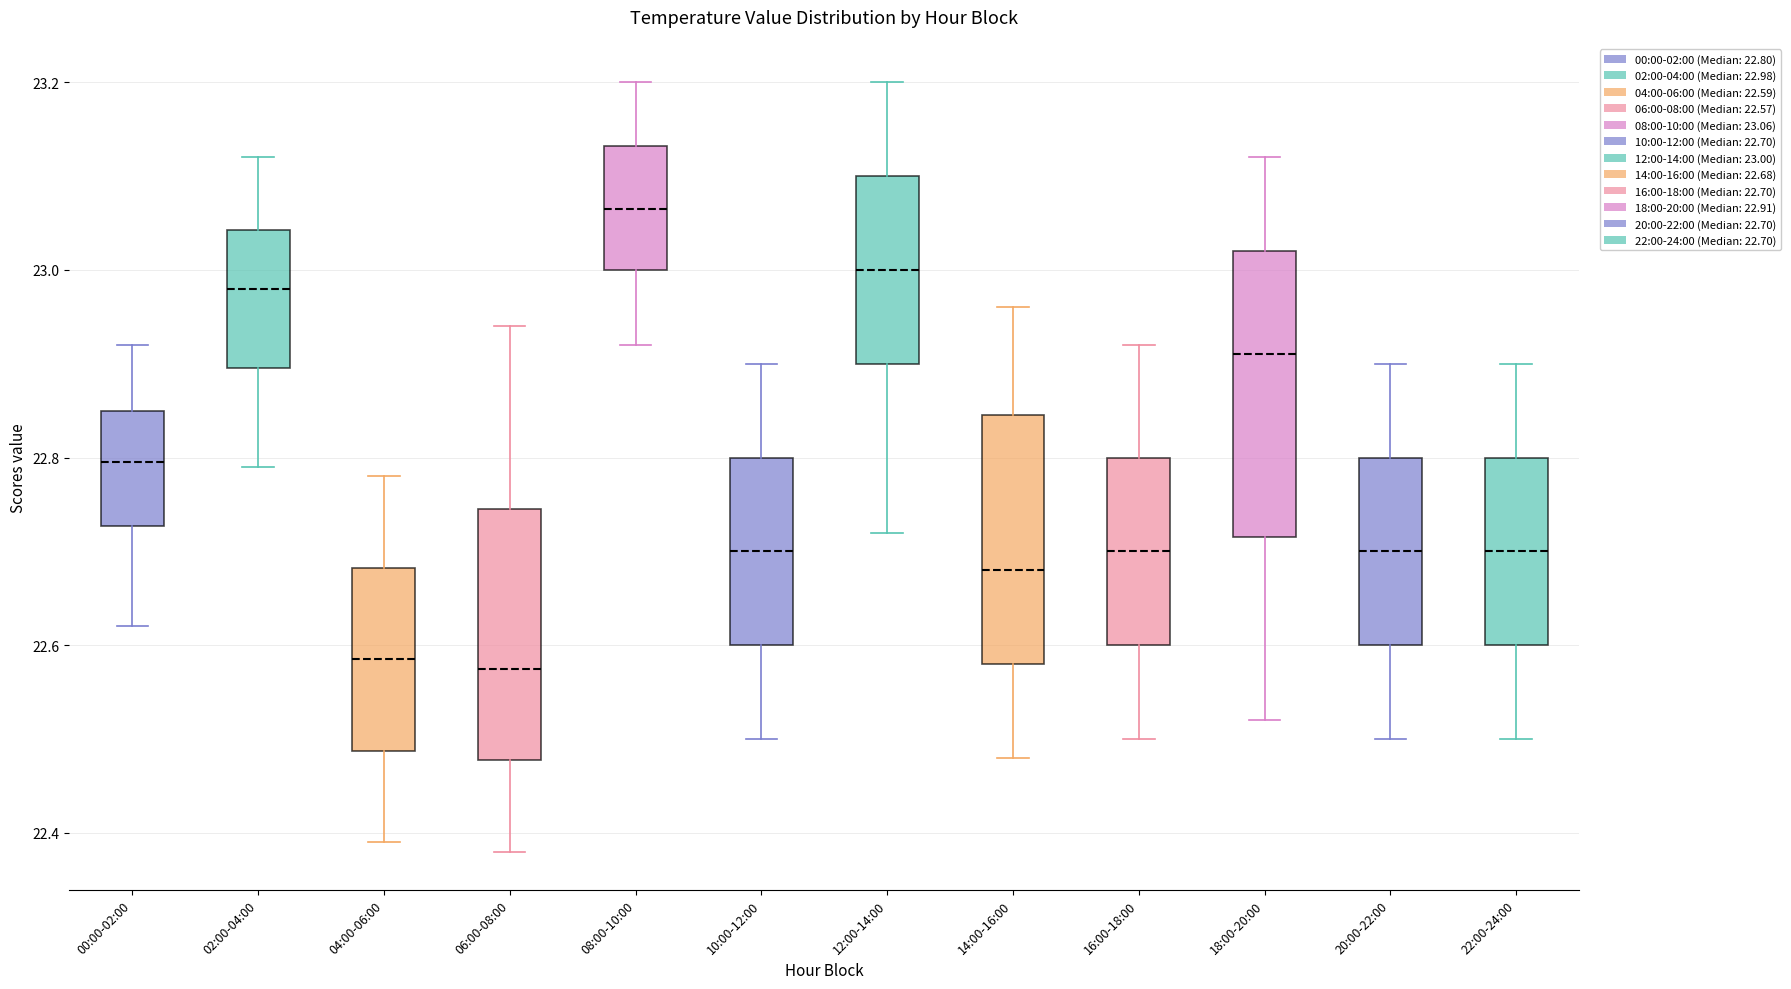

Reading left to right, transcribe this box plot: for each box, give where its median line is, the range the box spans, and where its two whiskers end, as read against the y-axis. The values are not printed on the chart, so give them approximately, as read against the axis.

00:00-02:00: median 22.80, box 22.72 to 22.86, whiskers 22.62 to 22.92
02:00-04:00: median 22.98, box 22.90 to 23.04, whiskers 22.80 to 23.12
04:00-06:00: median 22.58, box 22.48 to 22.68, whiskers 22.40 to 22.78
06:00-08:00: median 22.58, box 22.48 to 22.74, whiskers 22.38 to 22.94
08:00-10:00: median 23.06, box 23.00 to 23.14, whiskers 22.92 to 23.20
10:00-12:00: median 22.70, box 22.60 to 22.80, whiskers 22.50 to 22.90
12:00-14:00: median 23.00, box 22.90 to 23.10, whiskers 22.72 to 23.20
14:00-16:00: median 22.68, box 22.58 to 22.84, whiskers 22.48 to 22.96
16:00-18:00: median 22.70, box 22.60 to 22.80, whiskers 22.50 to 22.92
18:00-20:00: median 22.92, box 22.72 to 23.02, whiskers 22.52 to 23.12
20:00-22:00: median 22.70, box 22.60 to 22.80, whiskers 22.50 to 22.90
22:00-24:00: median 22.70, box 22.60 to 22.80, whiskers 22.50 to 22.90